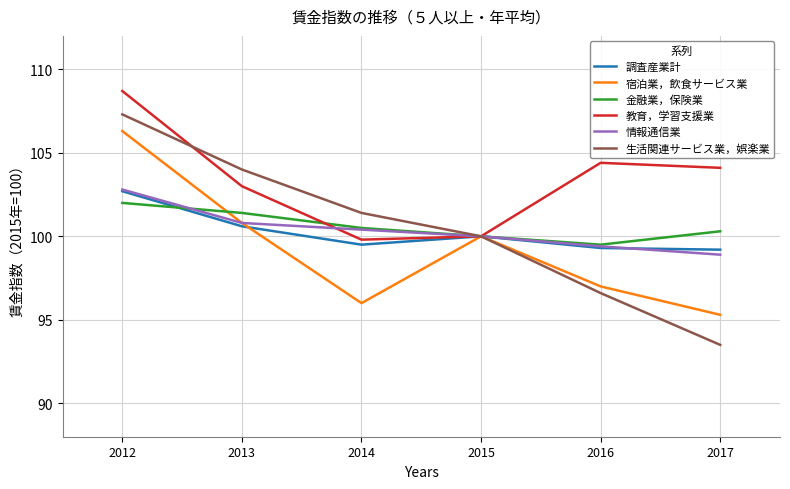

At which category is the sum across all series the highest?

2012